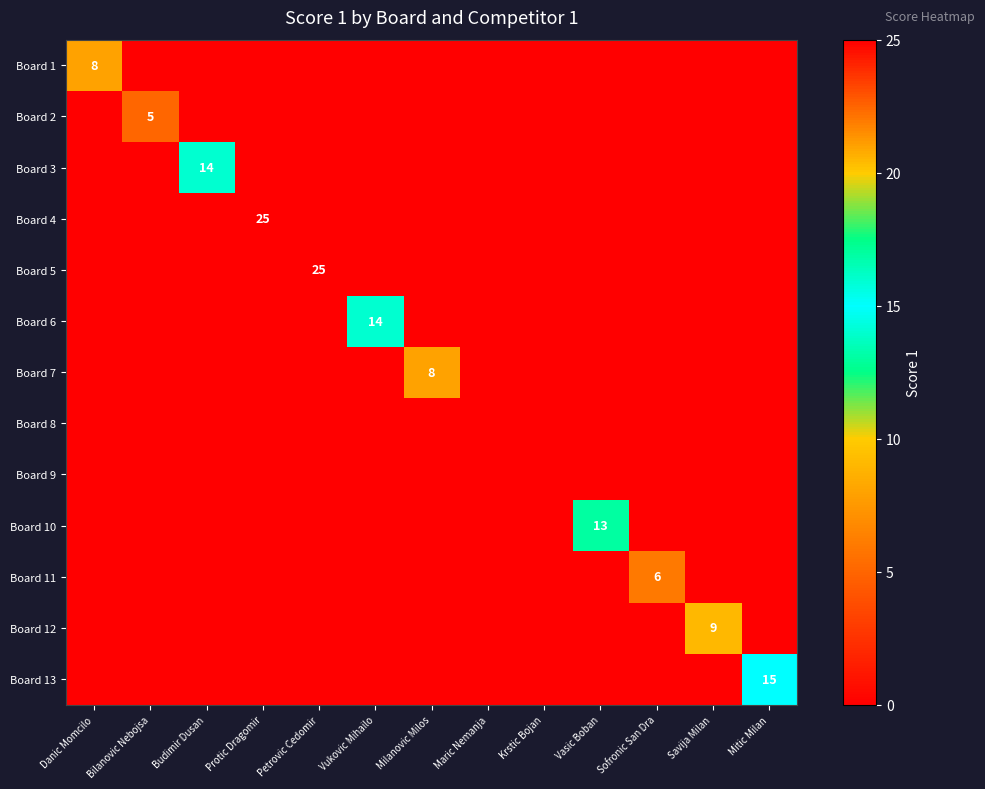

Which category has the lowest value in the Board 8 series?

Danic Momcilo